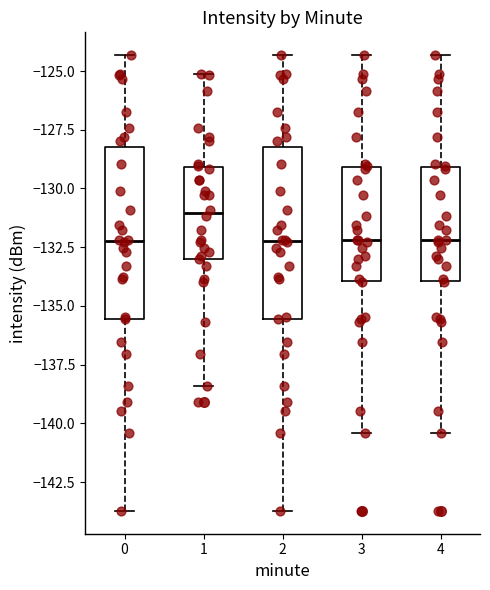

Reading left to right, read every box against the y-axis: the position of its median line, the range the box covers, and the ends of its whiskers. The values are not printed on the chart, so give them approximately, as read against the axis.

0: median -132.0, box -135.5 to -128.0, whiskers -143.5 to -124.5
1: median -131.0, box -133.0 to -129.0, whiskers -138.5 to -125.0
2: median -132.0, box -135.5 to -128.0, whiskers -143.5 to -124.5
3: median -132.0, box -134.0 to -129.0, whiskers -140.5 to -124.5
4: median -132.0, box -134.0 to -129.0, whiskers -140.5 to -124.5